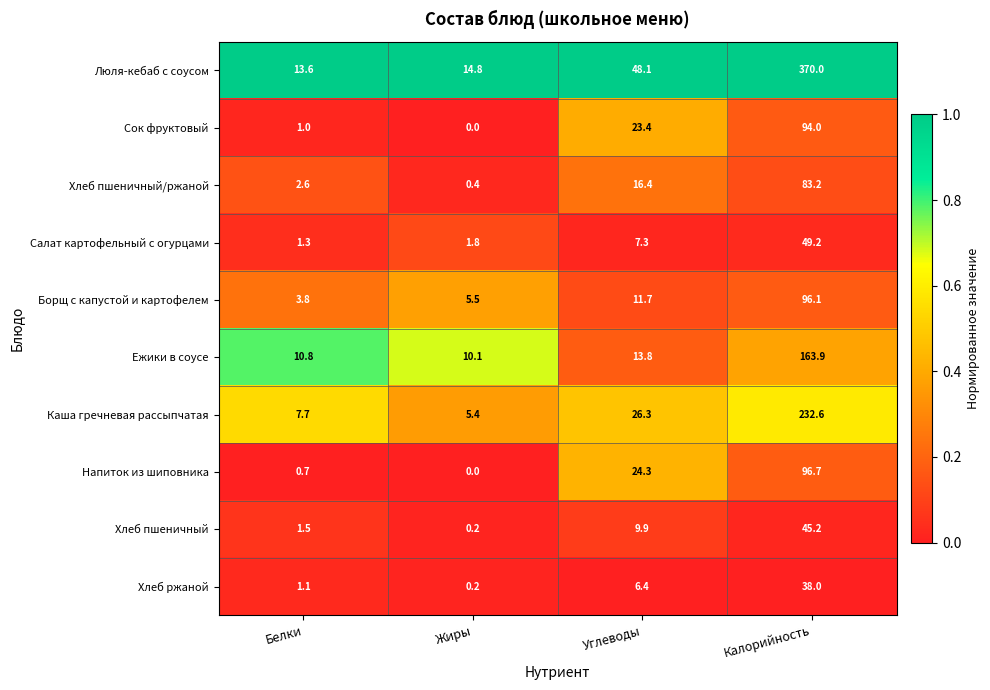

At Белки, list the series in order from smallest to largest.

Напиток из шиповника, Сок фруктовый, Хлеб ржаной, Салат картофельный с огурцами, Хлеб пшеничный, Хлеб пшеничный/ржаной, Борщ с капустой и картофелем, Каша гречневая рассыпчатая, Ежики в соусе, Люля-кебаб с соусом